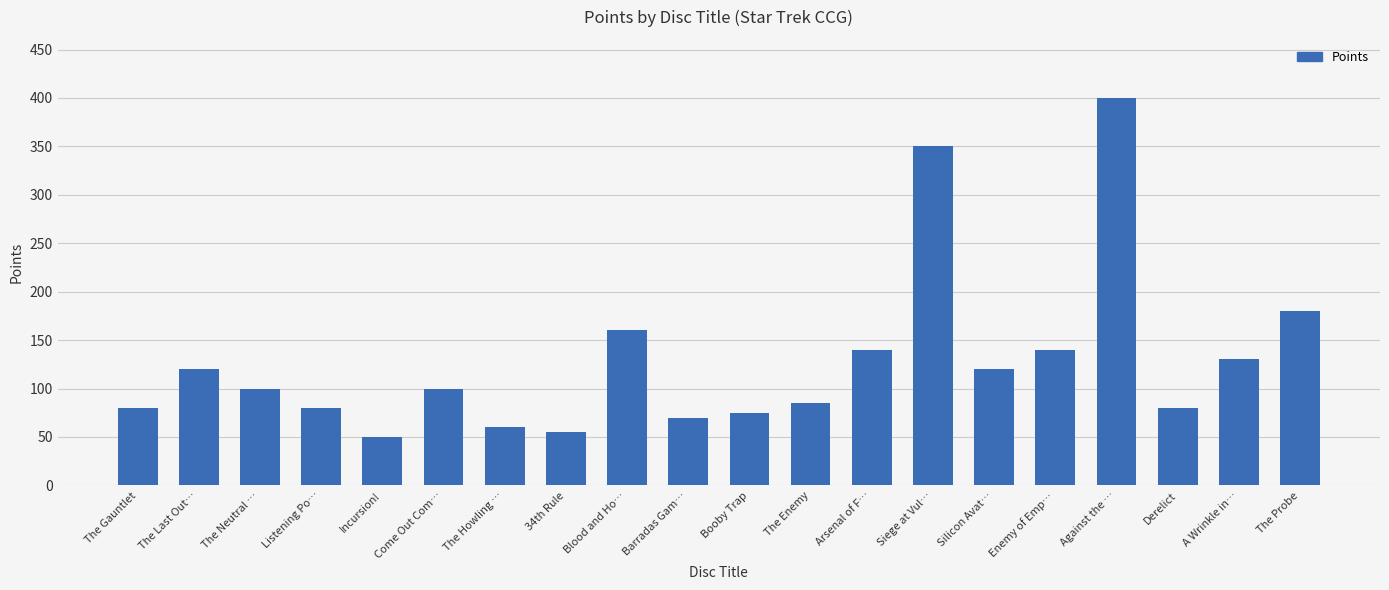

What is the value of the 19th bar from the left?

130